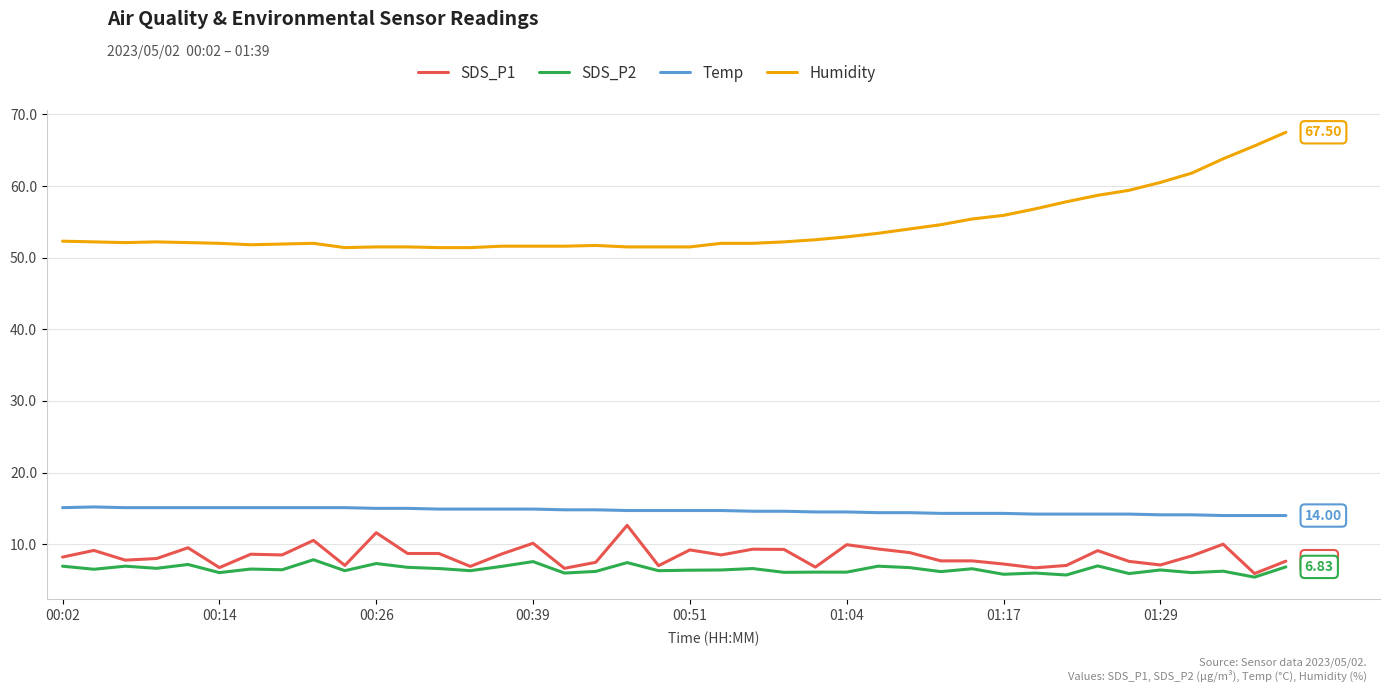

At how many categories does at least one series exceed 42?

40